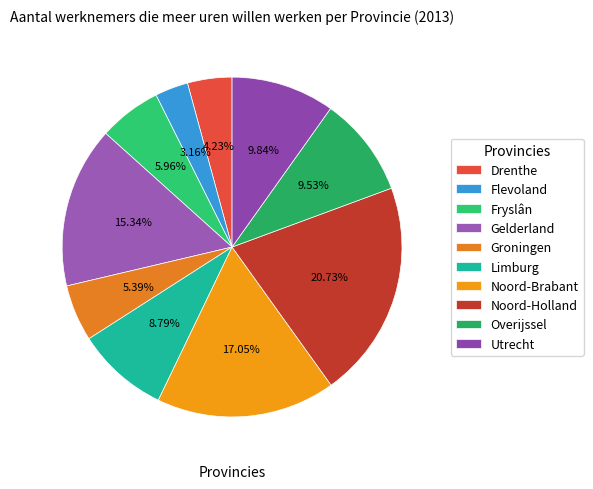

Which category has the smallest portion of the pie?

Flevoland